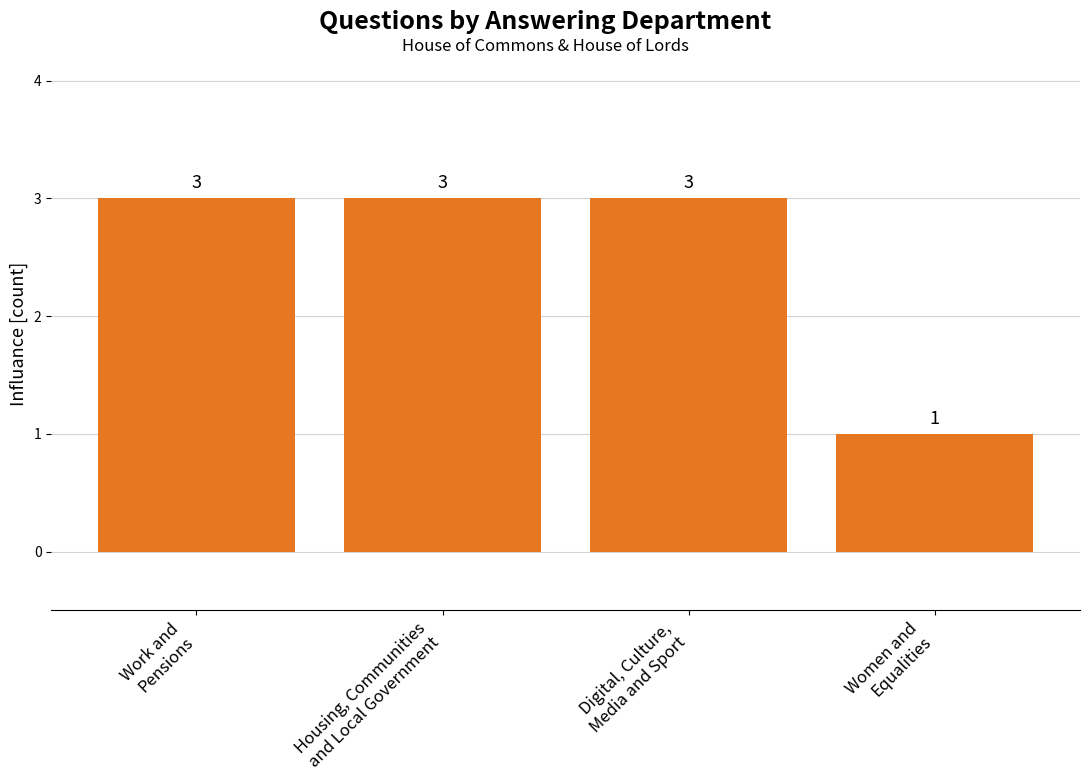

Is it true that the value at Work and
Pensions is 5?

False